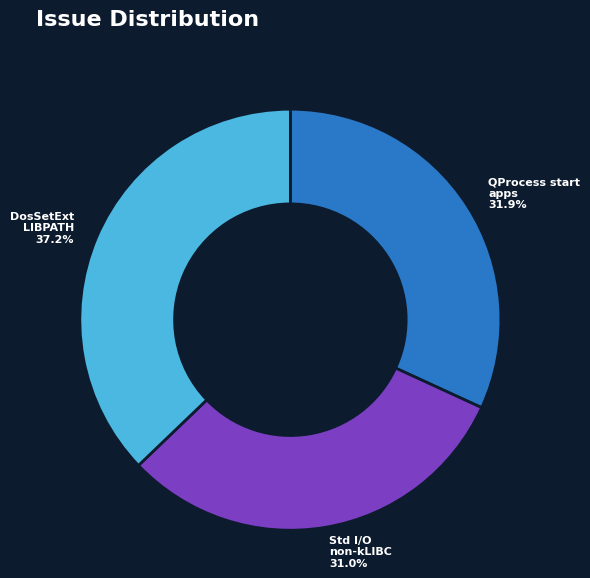

Rank the categories by value from lowest to highest.

Std I/O non-kLIBC, QProcess start apps, DosSetExt LIBPATH